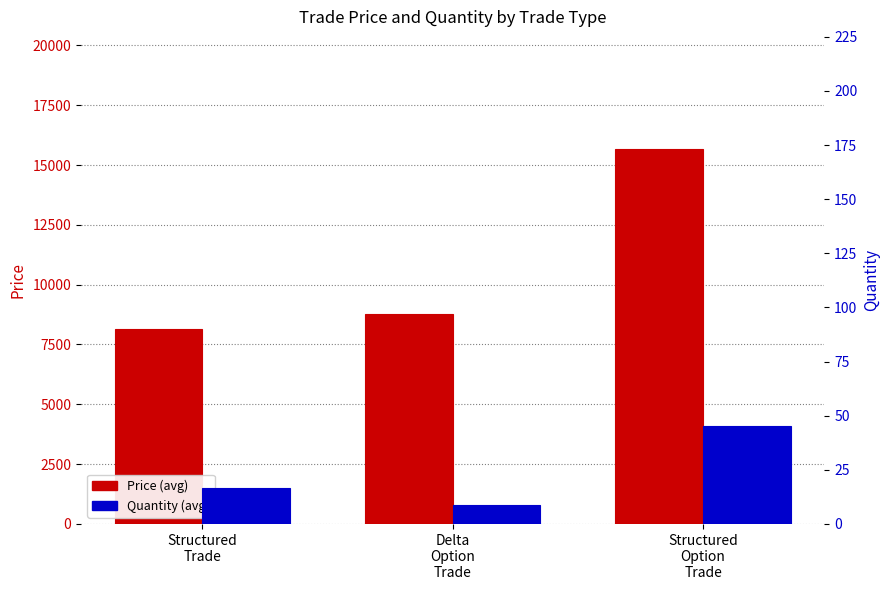

At how many categories does at least one series exceed 7199?

3